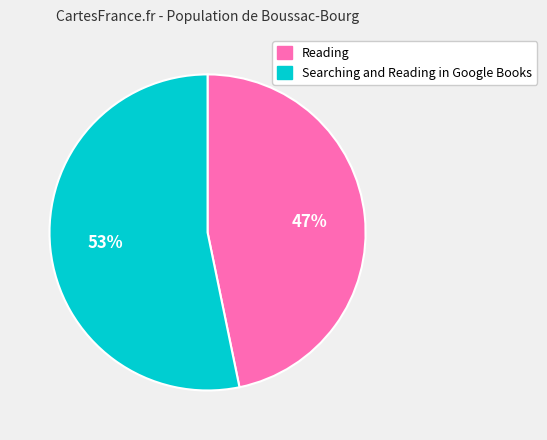

To the nearest percent, what is the average slice percentage?

50%